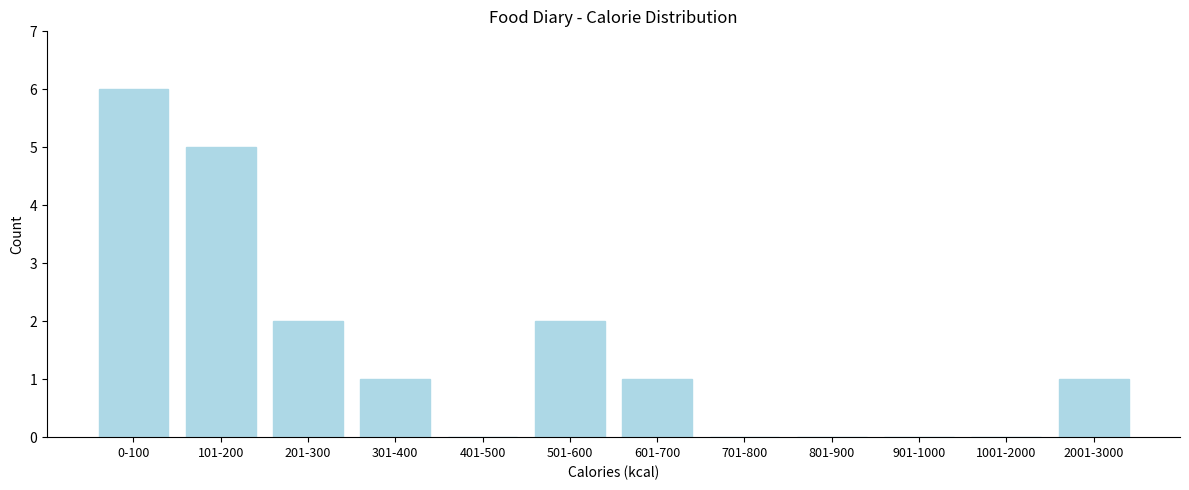

Reading left to right, what are all the values shown in this chart?

0-100=6	101-200=5	201-300=2	301-400=1	401-500=0	501-600=2	601-700=1	701-800=0	801-900=0	901-1000=0	1001-2000=0	2001-3000=1